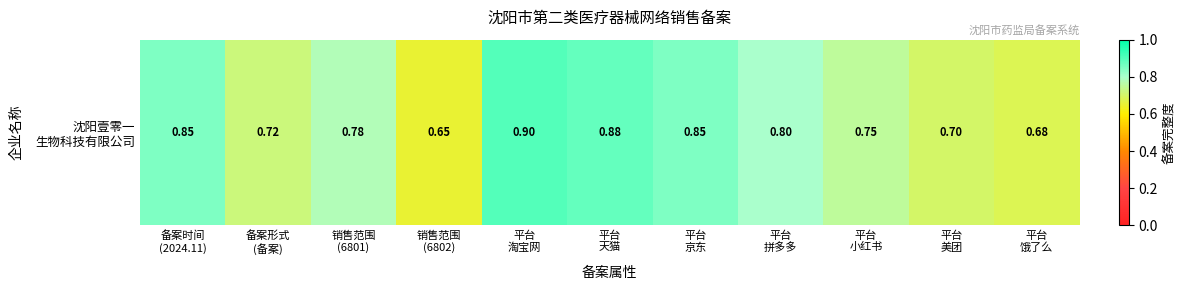

What is the average value?

0.8